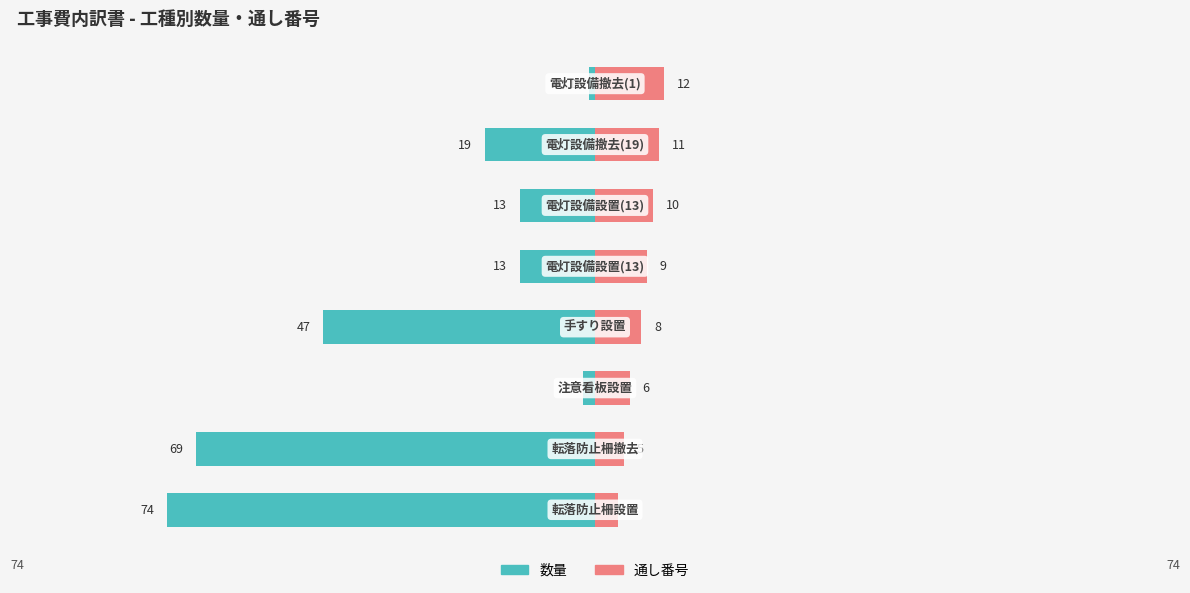

Which series changed the most between 0 and 3?

数量